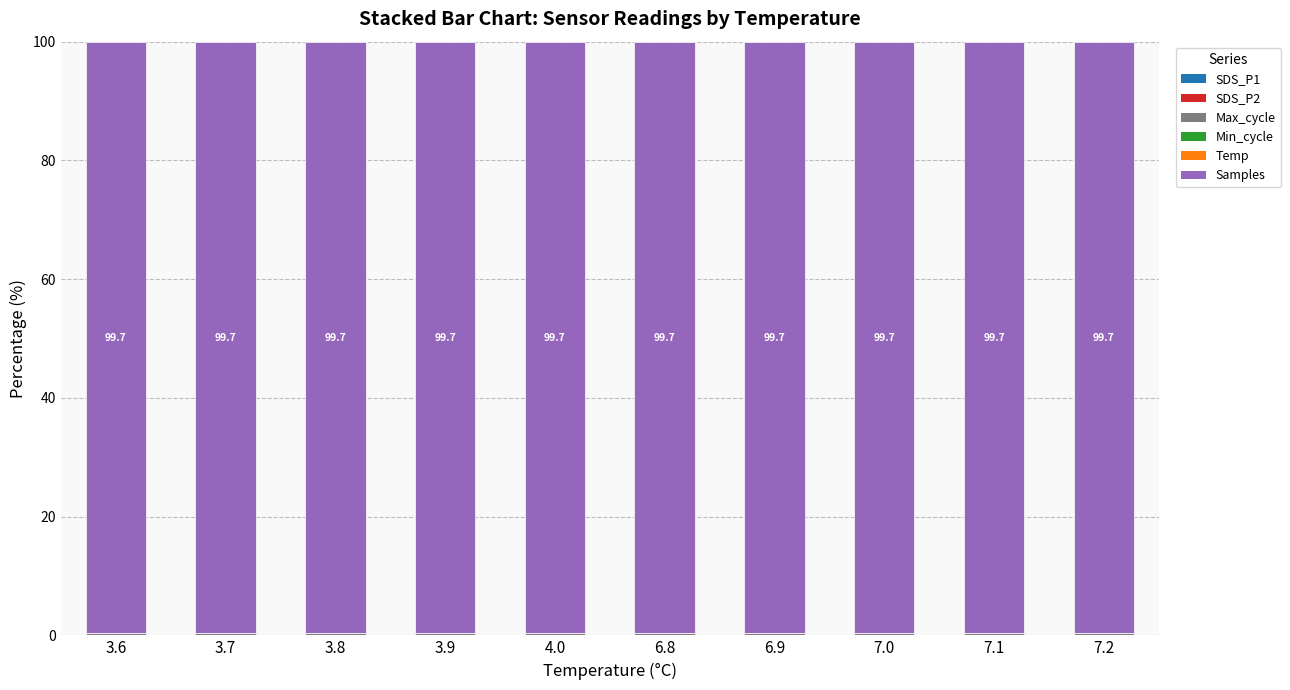

Which series has the largest total across all categories?

Samples